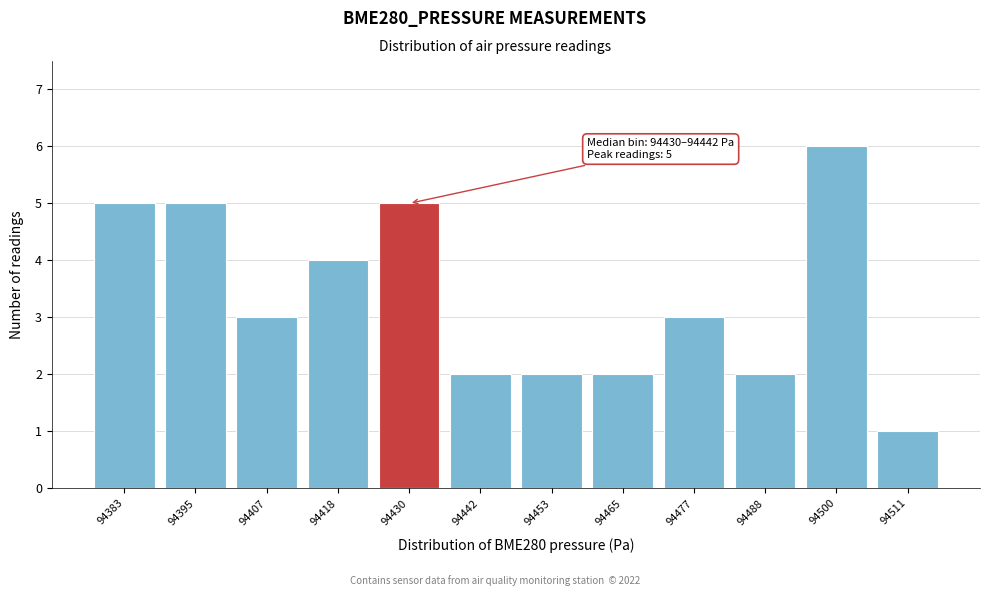

Reading left to right, transcribe all the data shown in this chart.

94383=5	94395=5	94407=3	94418=4	94430=5	94442=2	94453=2	94465=2	94477=3	94488=2	94500=6	94511=1